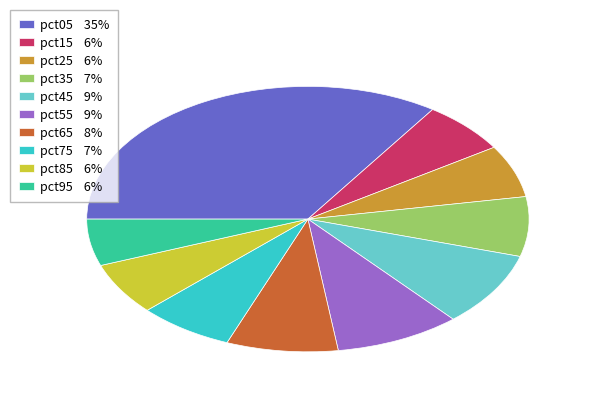

How many slices are in this pie chart?

10